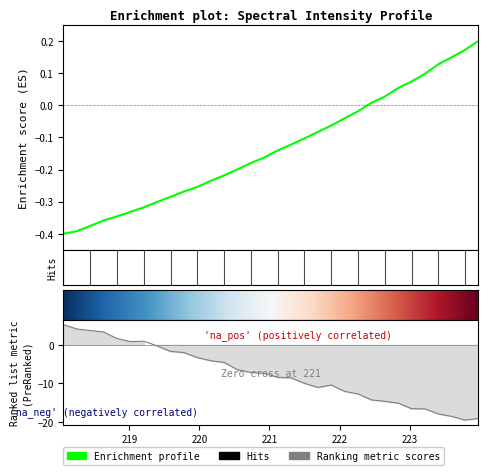

Reading left to right, extract all data points from this chart.

-0.4	-0.4	-0.4	-0.4	-0.3	-0.3	-0.3	-0.3	-0.3	-0.3	-0.3	-0.2	-0.2	-0.2	-0.2	-0.2	-0.1	-0.1	-0.1	-0.1	-0.1	-0.0	-0.0	0.0	0.0	0.1	0.1	0.1	0.1	0.1	0.2	0.2